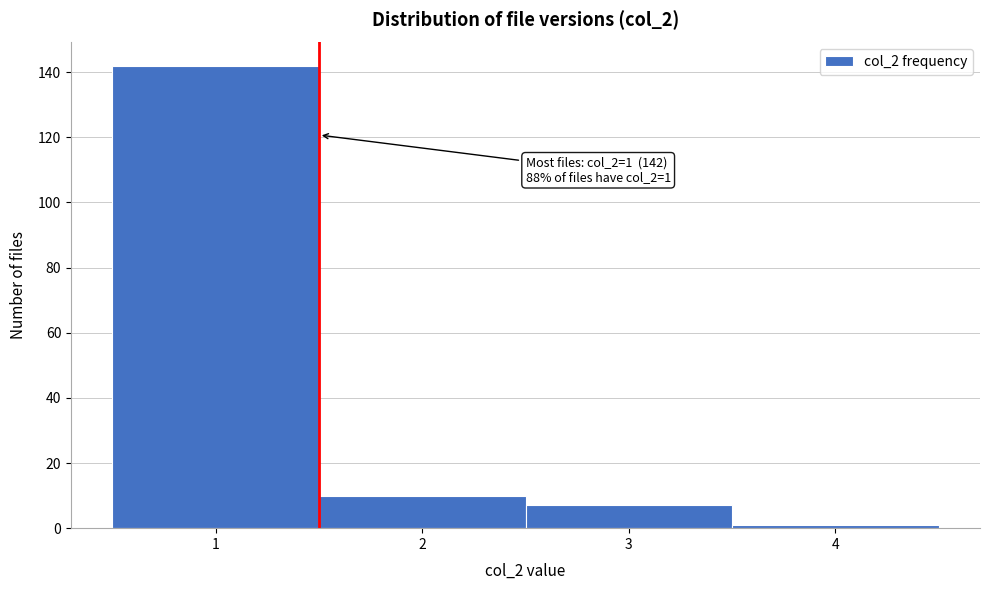

Which range on the x-axis has the tallest bar?

0.5 to 1.5